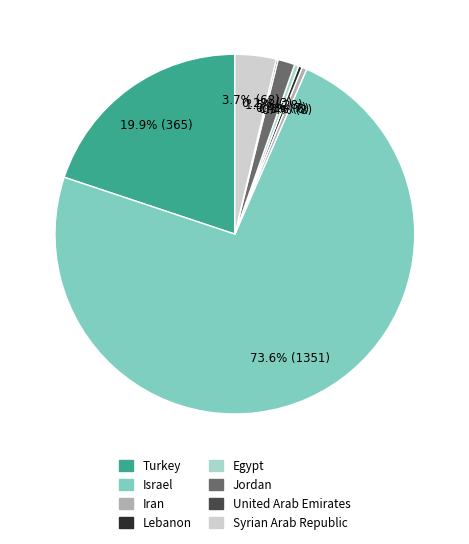

To the nearest percent, what is the combined percentage of Syrian Arab Republic and Israel?

77%